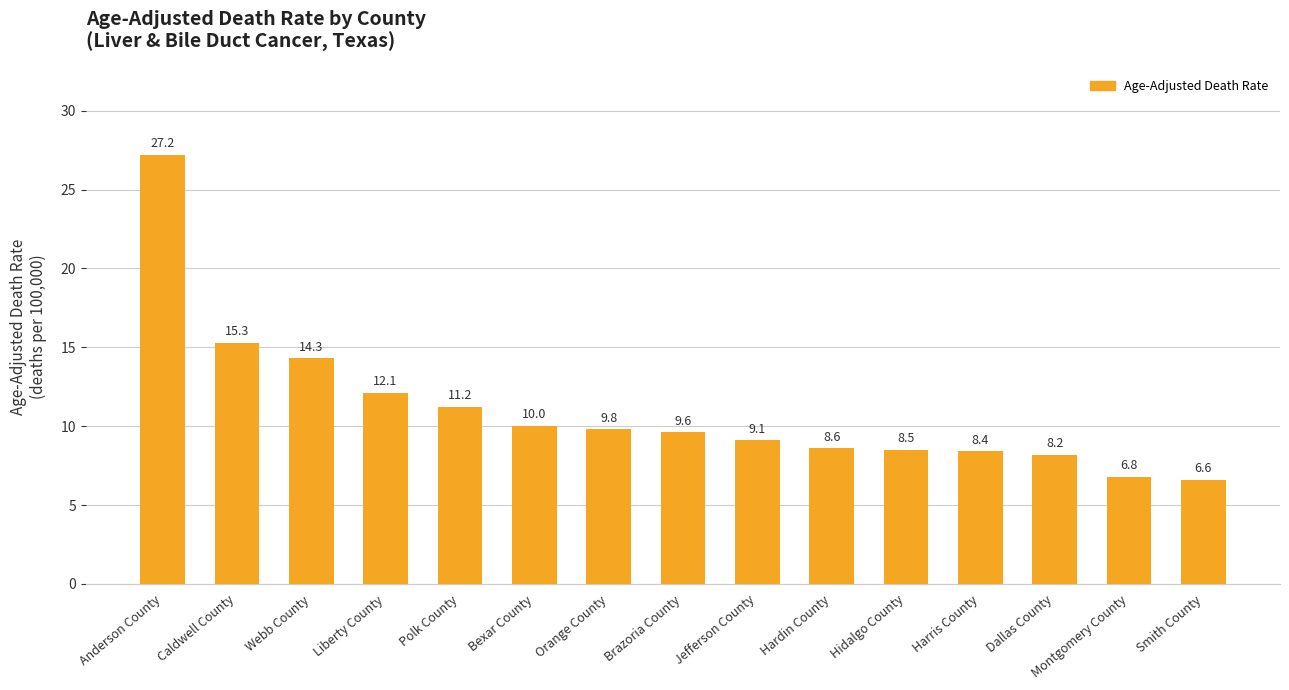

What position from the left is Jefferson County?

9